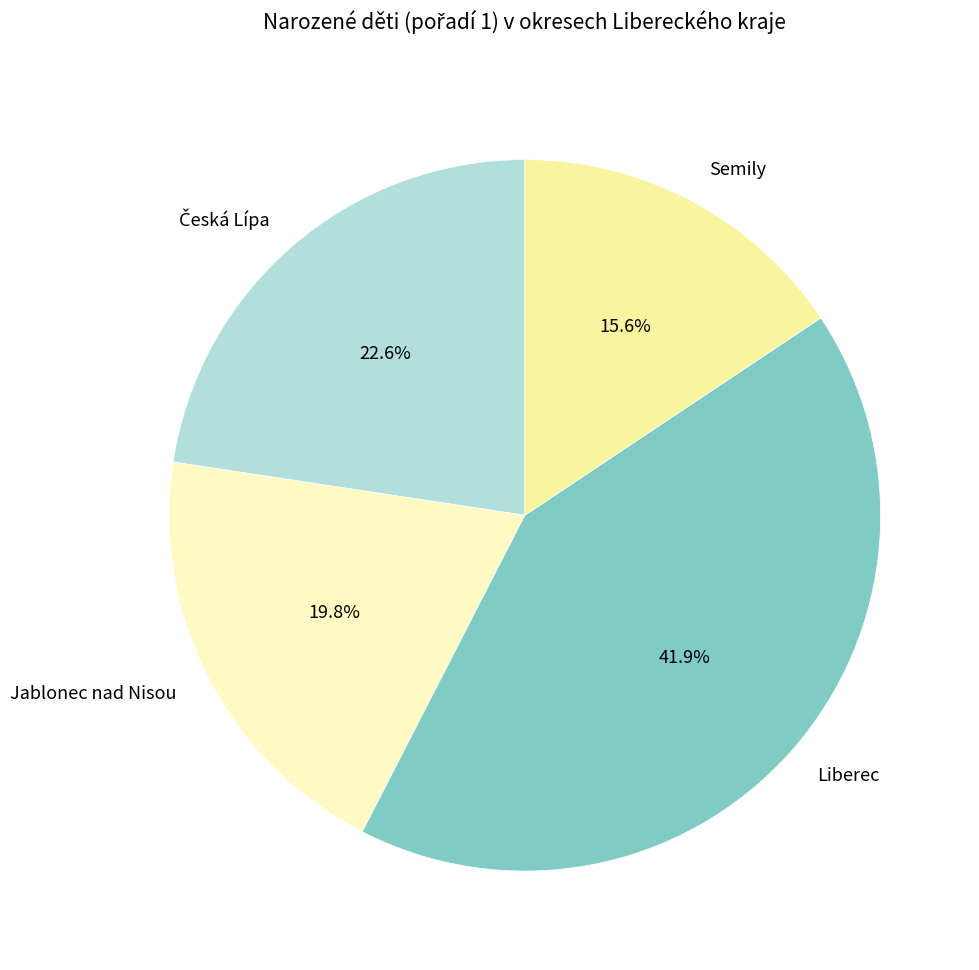

Combined, do Semily and Liberec account for over 50%?

Yes